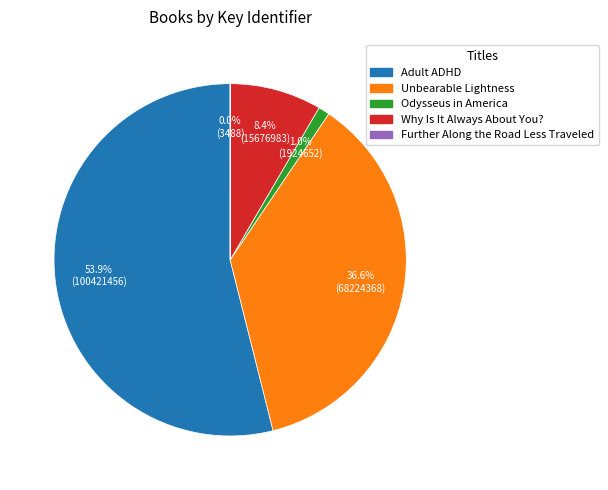

True or false: Odysseus in America accounts for 7% of the total.

False